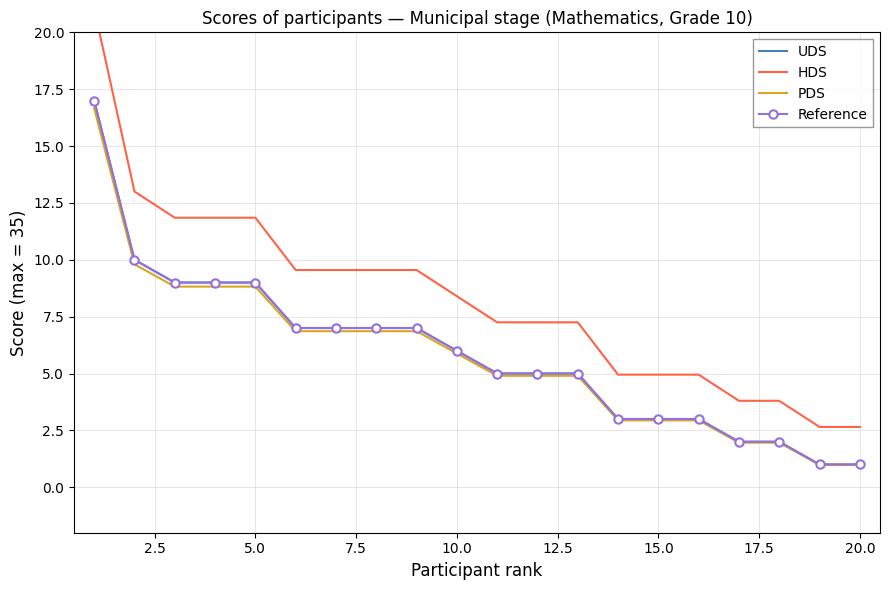

Reading left to right, extract all data points from this chart.

UDS: 17.0	10.0	9.0	9.0	9.0	7.0	7.0	7.0	7.0	6.0	5.0	5.0	5.0	3.0	3.0	3.0	2.0	2.0	1.0	1.0
HDS: 21.0	13.0	11.8	11.8	11.8	9.5	9.5	9.5	9.5	8.4	7.2	7.2	7.2	4.9	4.9	4.9	3.8	3.8	2.6	2.6
PDS: 16.7	9.8	8.8	8.8	8.8	6.9	6.9	6.9	6.9	5.9	4.9	4.9	4.9	2.9	2.9	2.9	2.0	2.0	1.0	1.0
Reference: 17.0	10.0	9.0	9.0	9.0	7.0	7.0	7.0	7.0	6.0	5.0	5.0	5.0	3.0	3.0	3.0	2.0	2.0	1.0	1.0